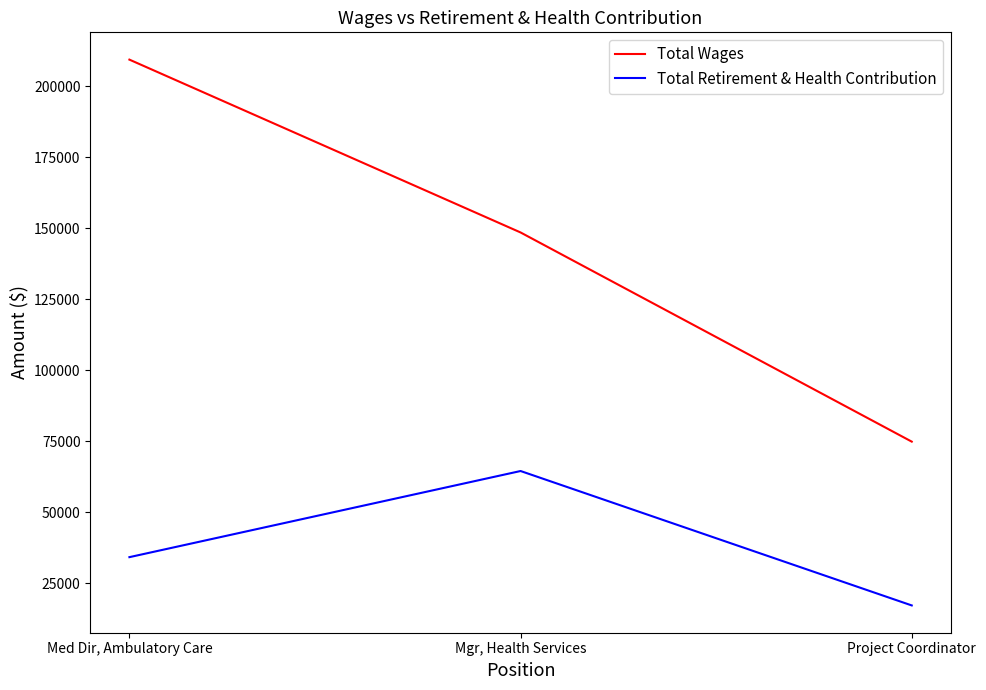

Count the Total Retirement & Health Contribution values in the range 17255 to 64580.

3